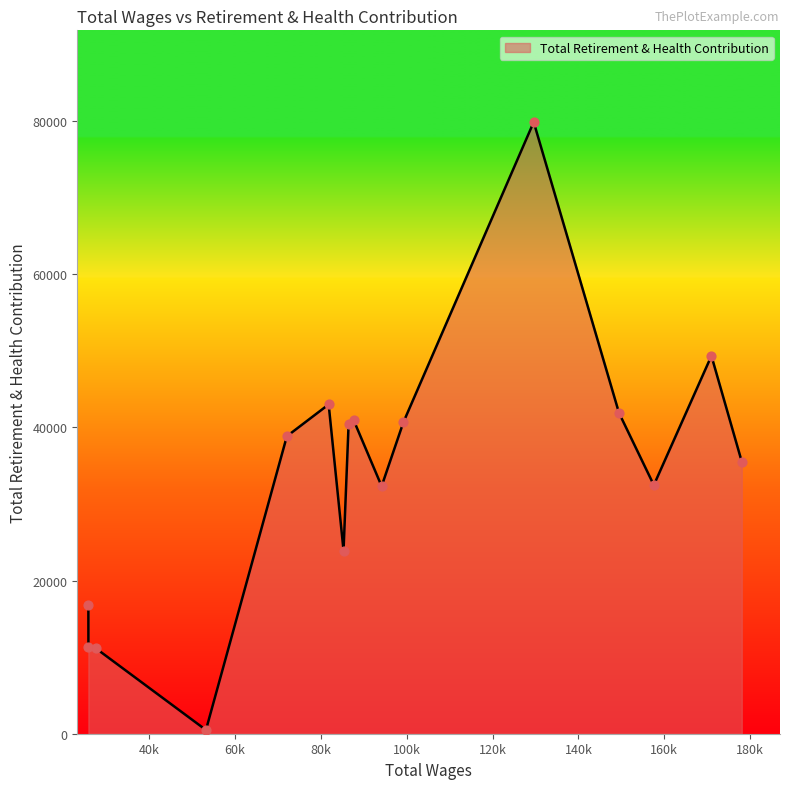

What is the difference between the maximum and minimum values?

79398